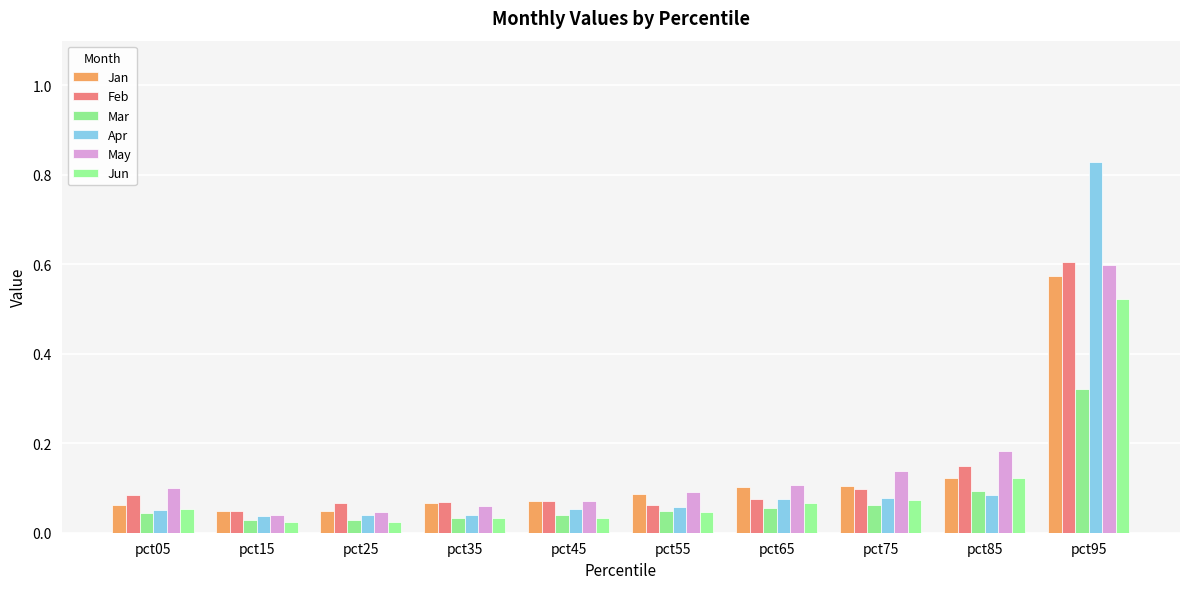

How many bars are there in total?

60